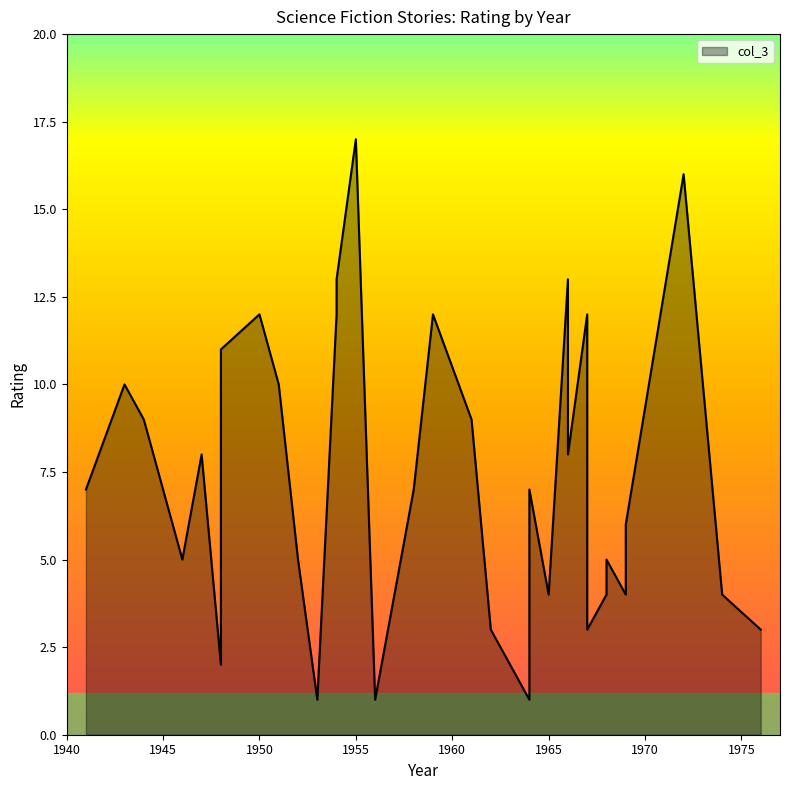

How many lines are shown in the chart?

1